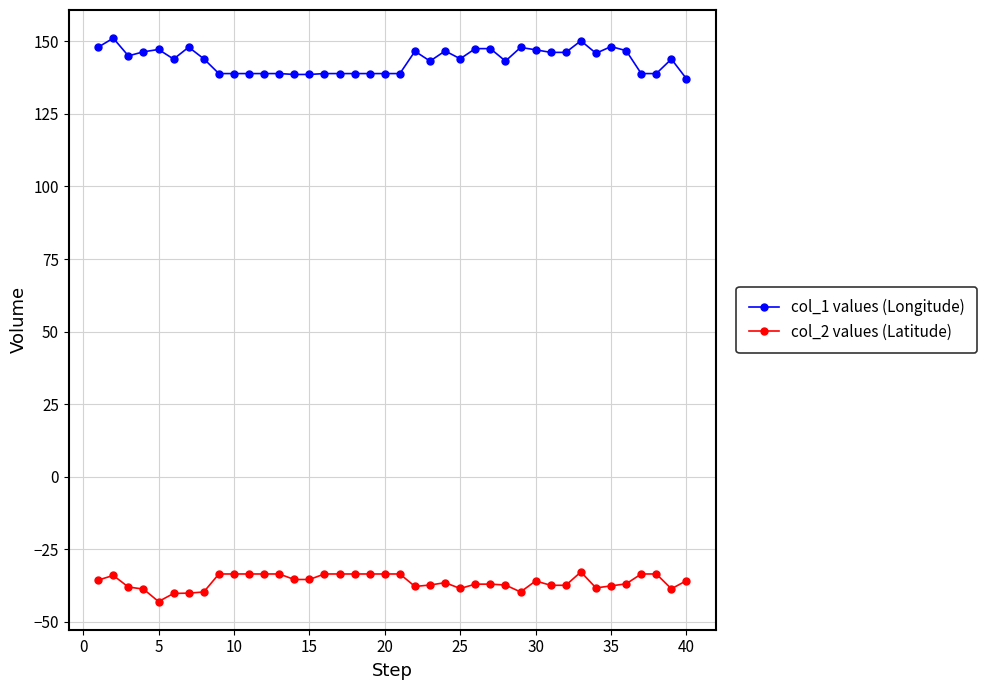

What is the value of the col_2 values (Latitude) point at the 29th from the left?

-39.7